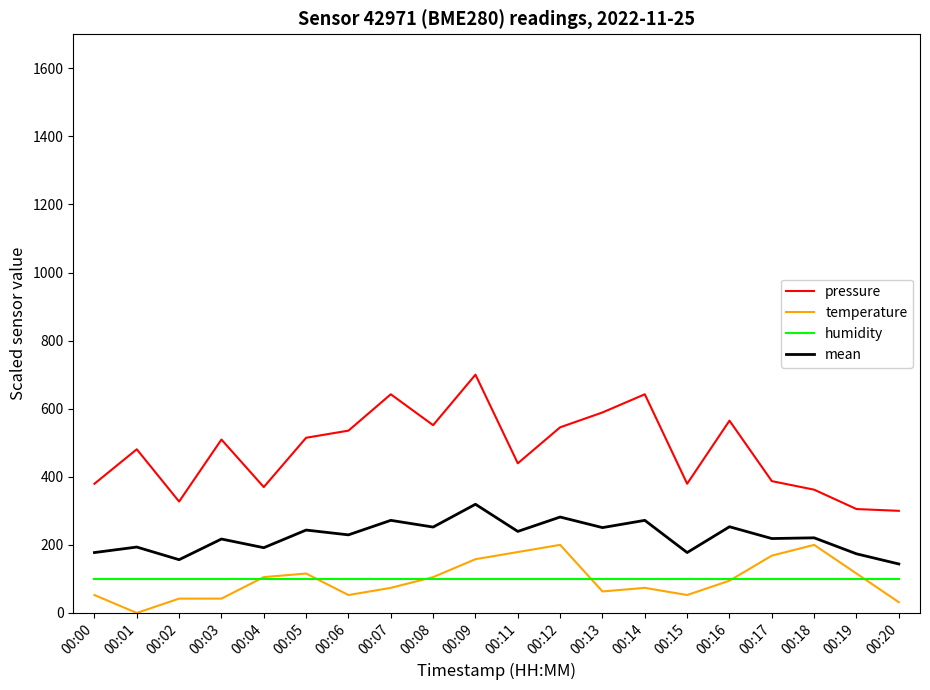

The value of pressure at 00:14 is 642.4. True or false?

True